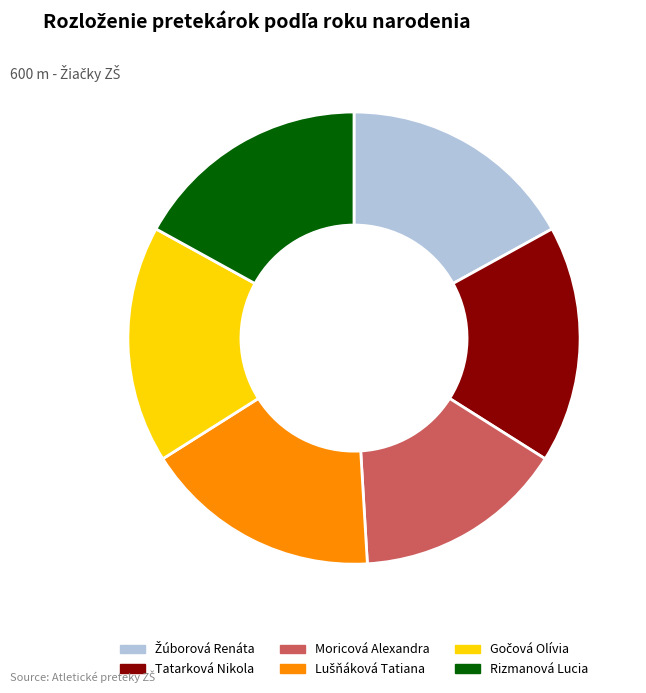

How many slices are in this pie chart?

6